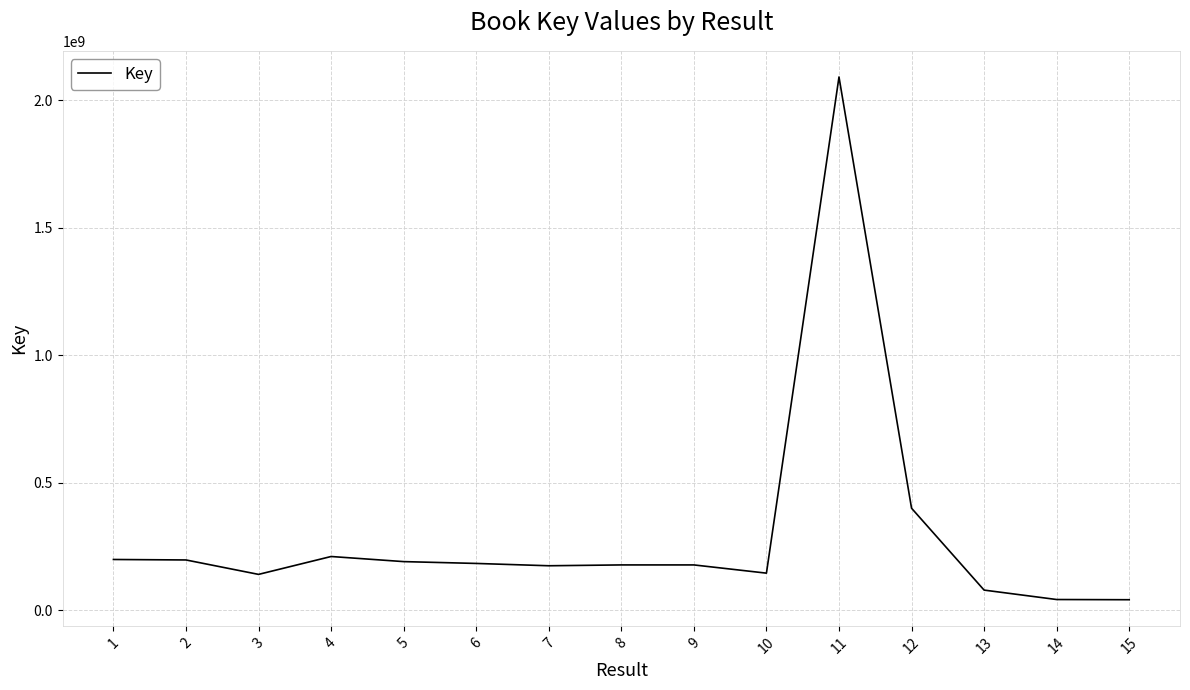

What is the maximum value shown in the chart?

2090522603